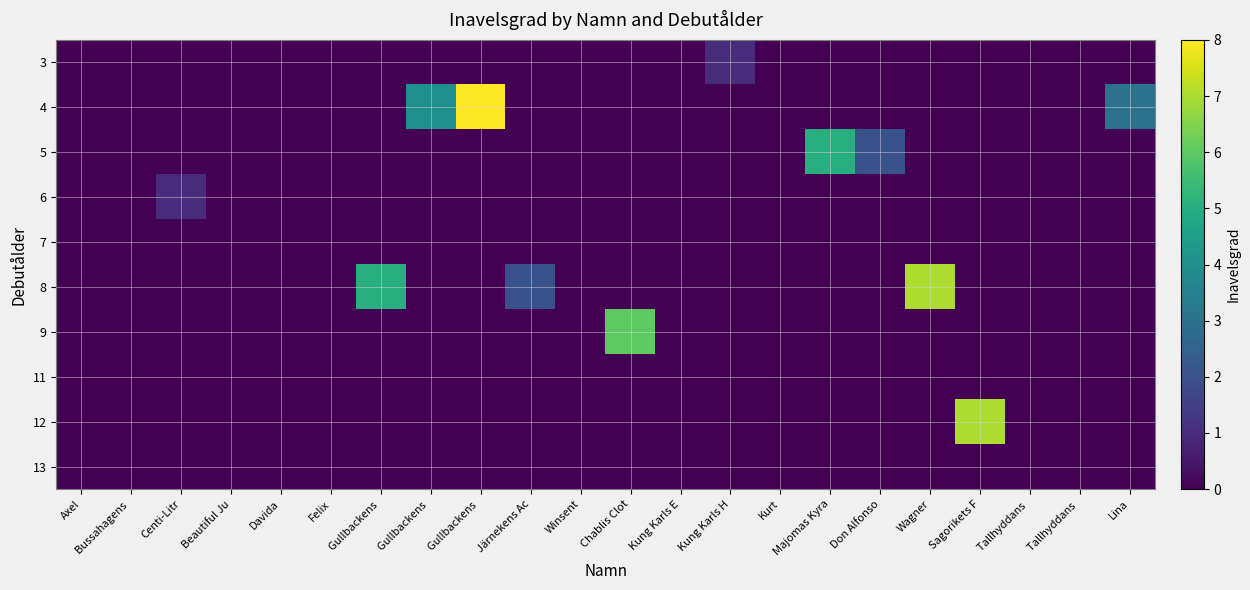

Which series has the largest total across all categories?

4